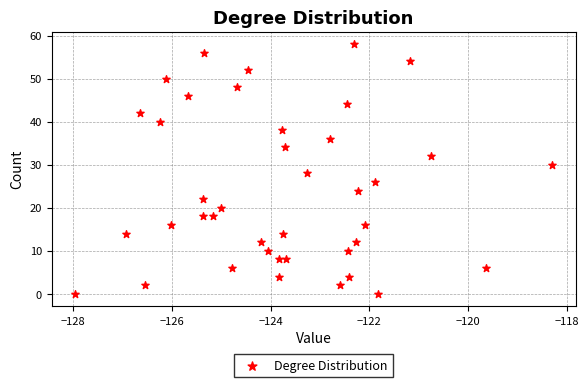

What is the range of Y values (max minus min)?

58